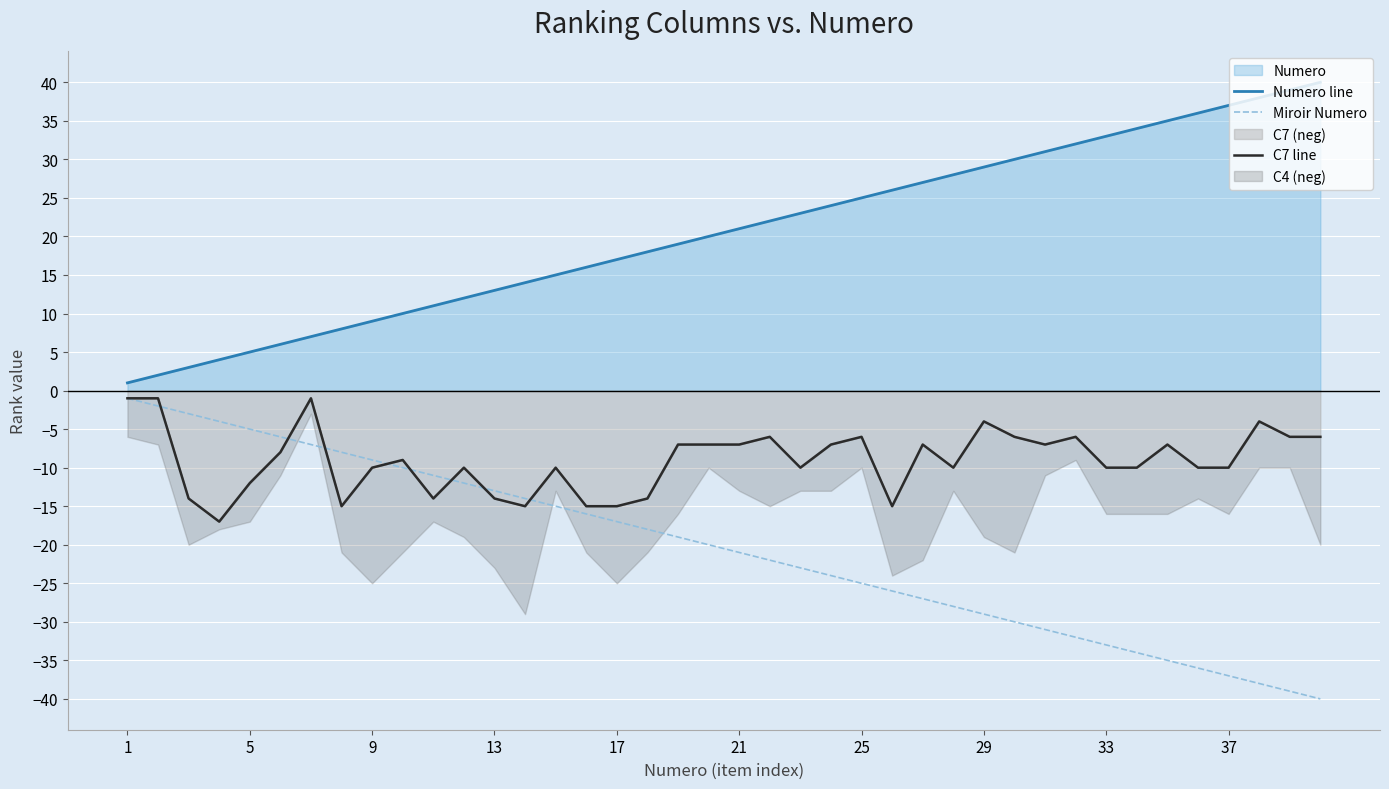

Between 28 and 34, which series saw the biggest shift?

Numero line